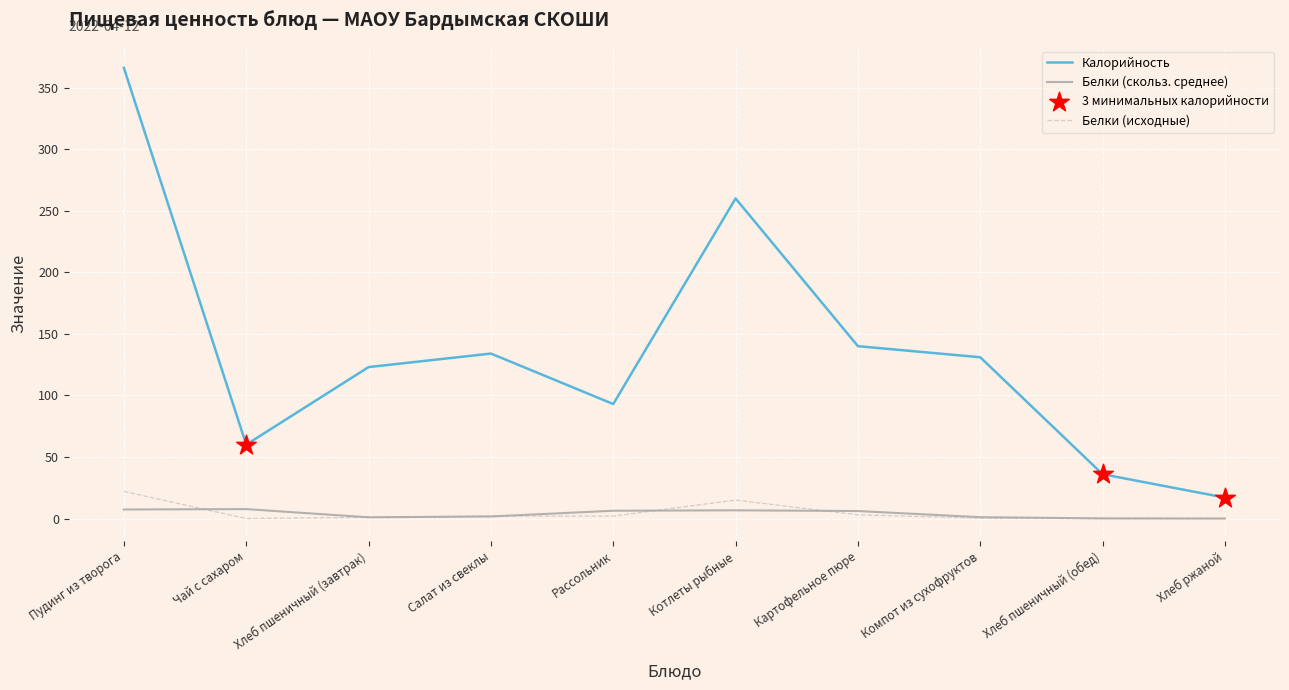

Which series has the largest total across all categories?

Калорийность